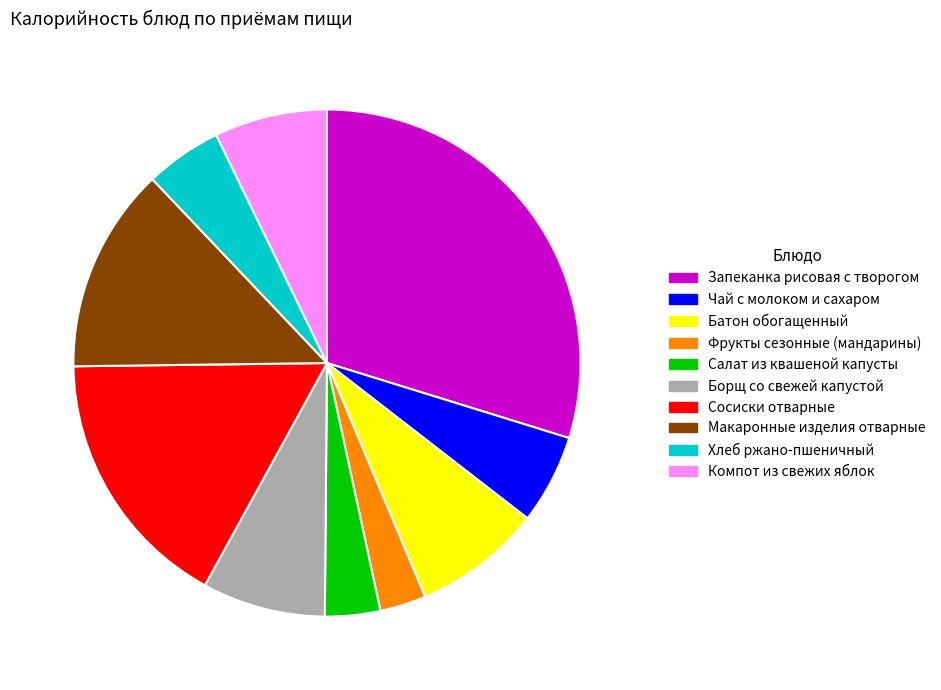

The Макаронные изделия отварные slice represents 13% of the pie. True or false?

True